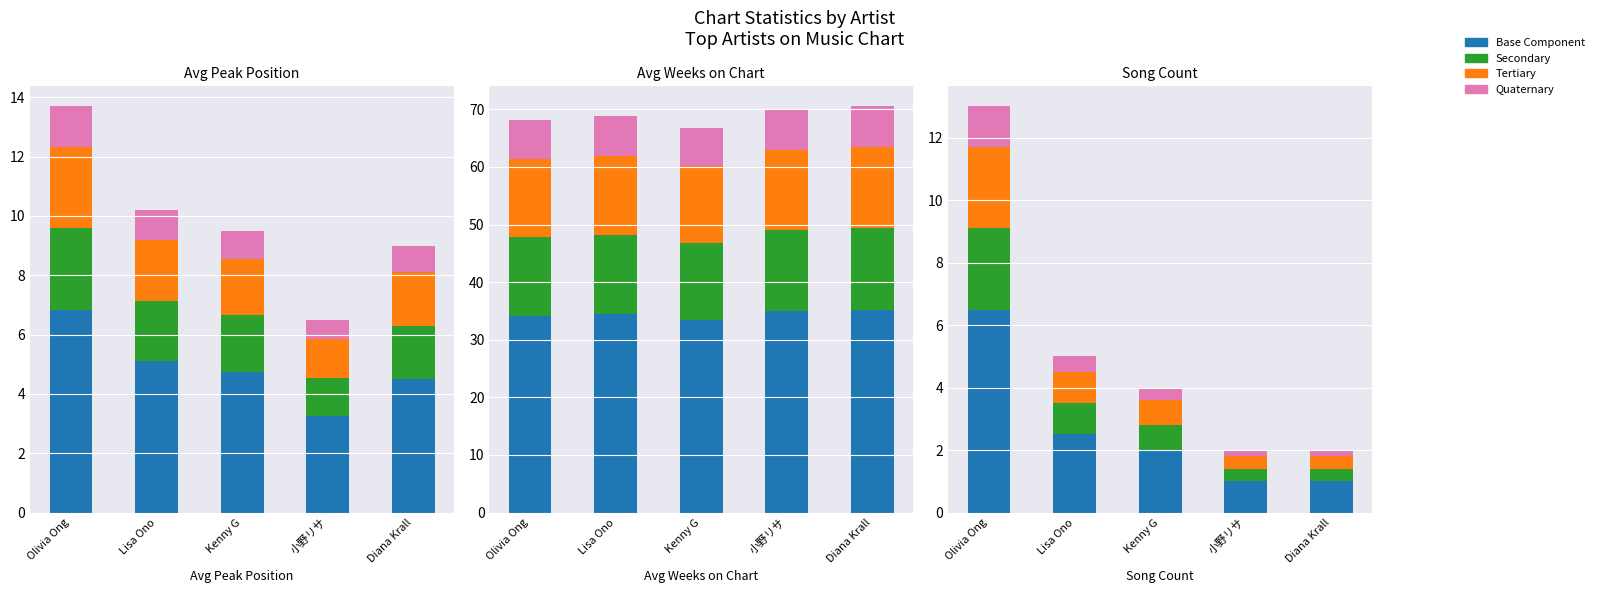

The value of Secondary at Olivia Ong is 2.6. True or false?

True